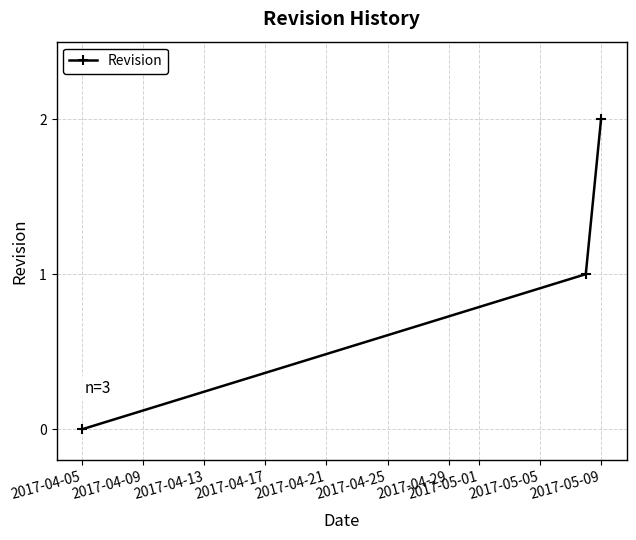

How many categories are shown in the chart?

3